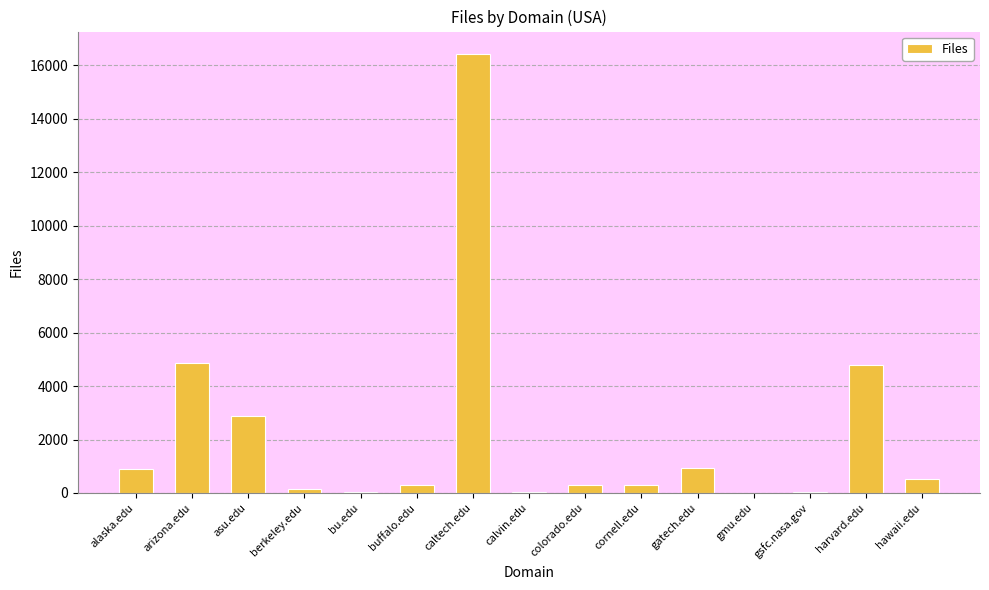

Which has a higher value, caltech.edu or buffalo.edu?

caltech.edu